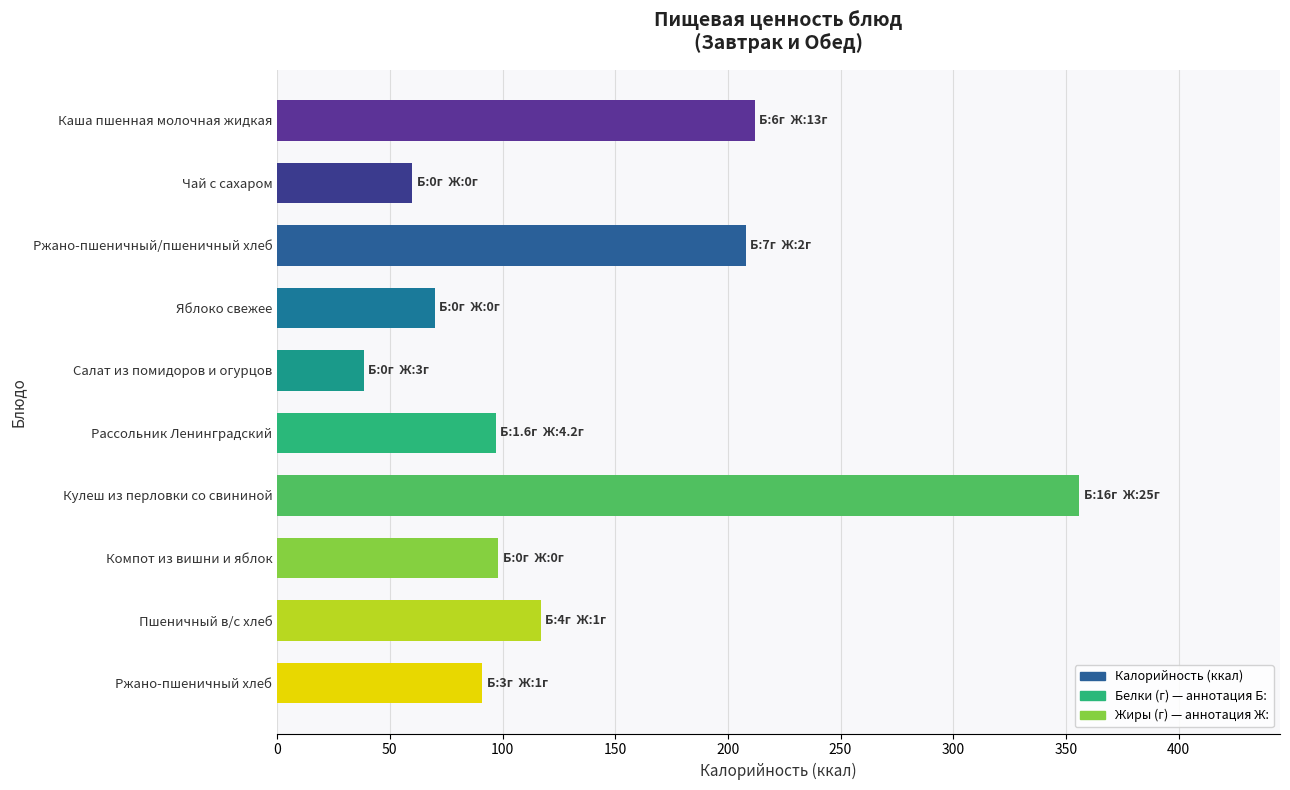

What value does the data have at Рассольник Ленинградский?

97.0